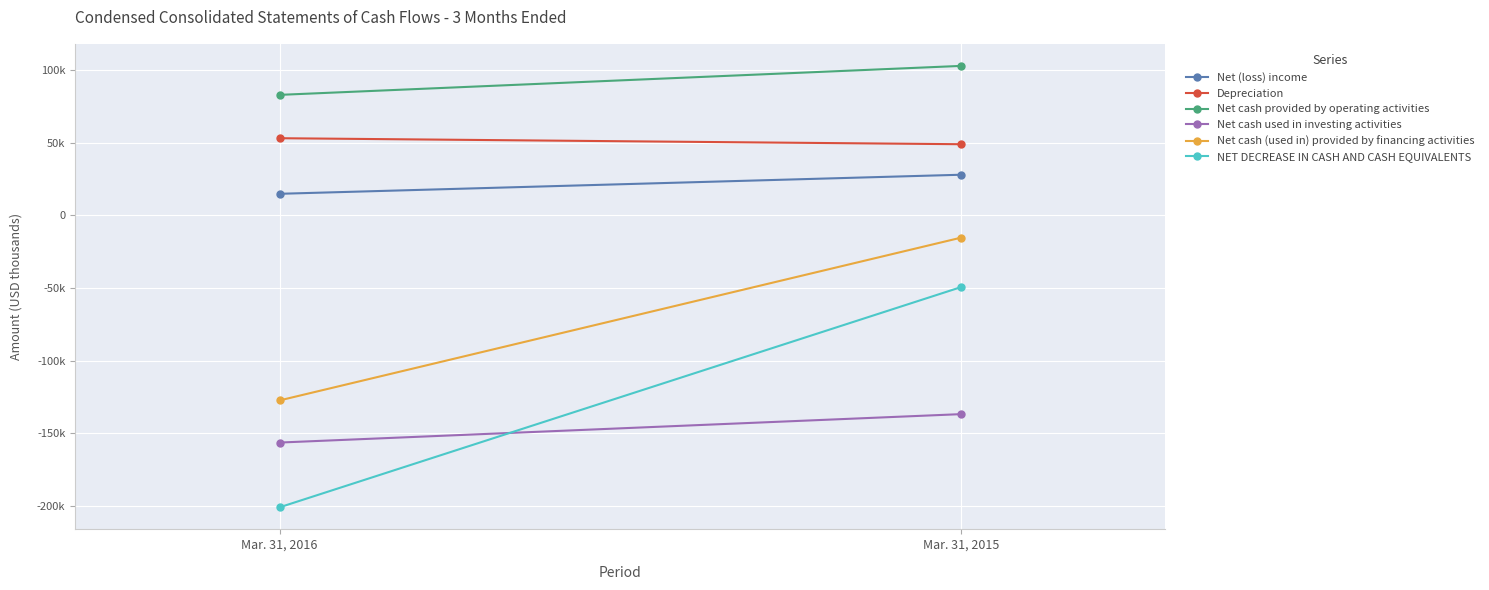

Reading left to right, extract all data points from this chart.

Net (loss) income: Mar. 31, 2016=14753	Mar. 31, 2015=27860
Depreciation: Mar. 31, 2016=52973	Mar. 31, 2015=48840
Net cash provided by operating activities: Mar. 31, 2016=82774	Mar. 31, 2015=102690
Net cash used in investing activities: Mar. 31, 2016=-156282	Mar. 31, 2015=-136743
Net cash (used in) provided by financing activities: Mar. 31, 2016=-127314	Mar. 31, 2015=-15426
NET DECREASE IN CASH AND CASH EQUIVALENTS: Mar. 31, 2016=-200809	Mar. 31, 2015=-49436